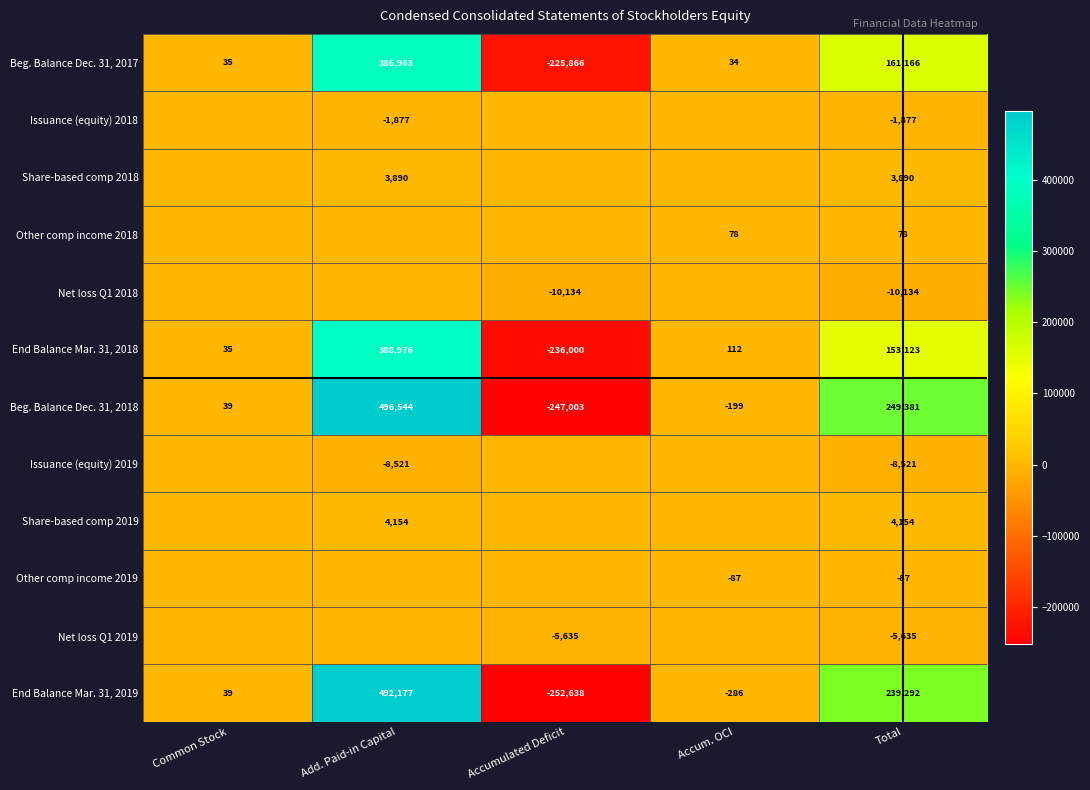

What is the minimum value for End Balance Mar. 31, 2019?

-252638